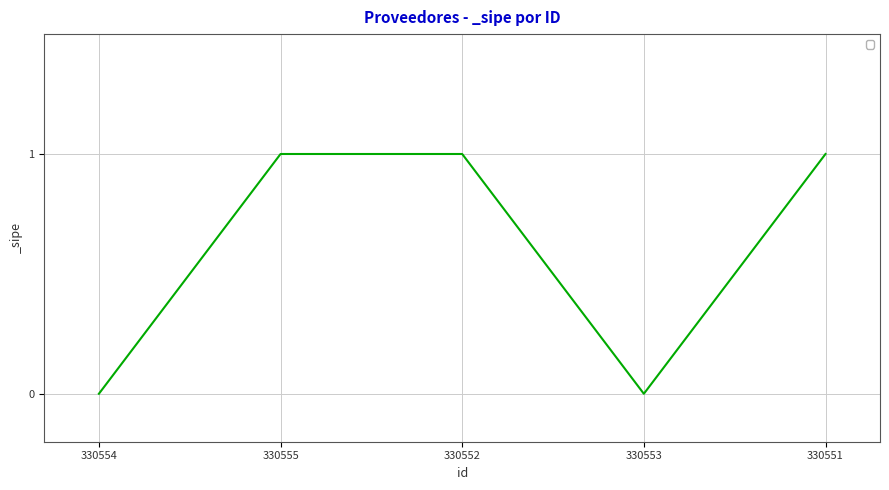

What is the maximum value shown in the chart?

1